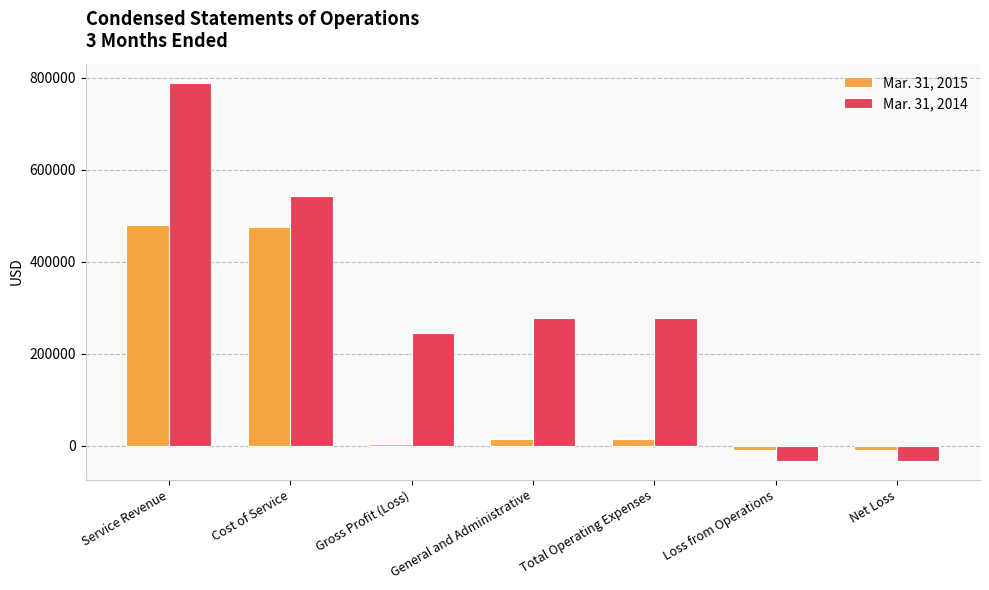

Reading right to left, transcribe all the data shown in this chart.

Mar. 31, 2015: -9375	-9375	14375	14375	5000	475000	480000
Mar. 31, 2014: -32284	-32284	278409	278409	246125	542895	789020